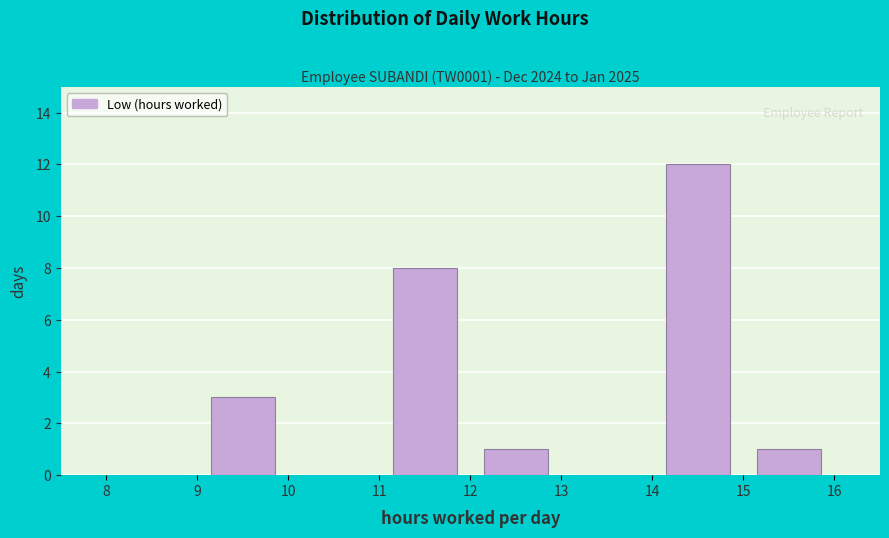

Over which range of the x-axis is the bar tallest?

14 to 15